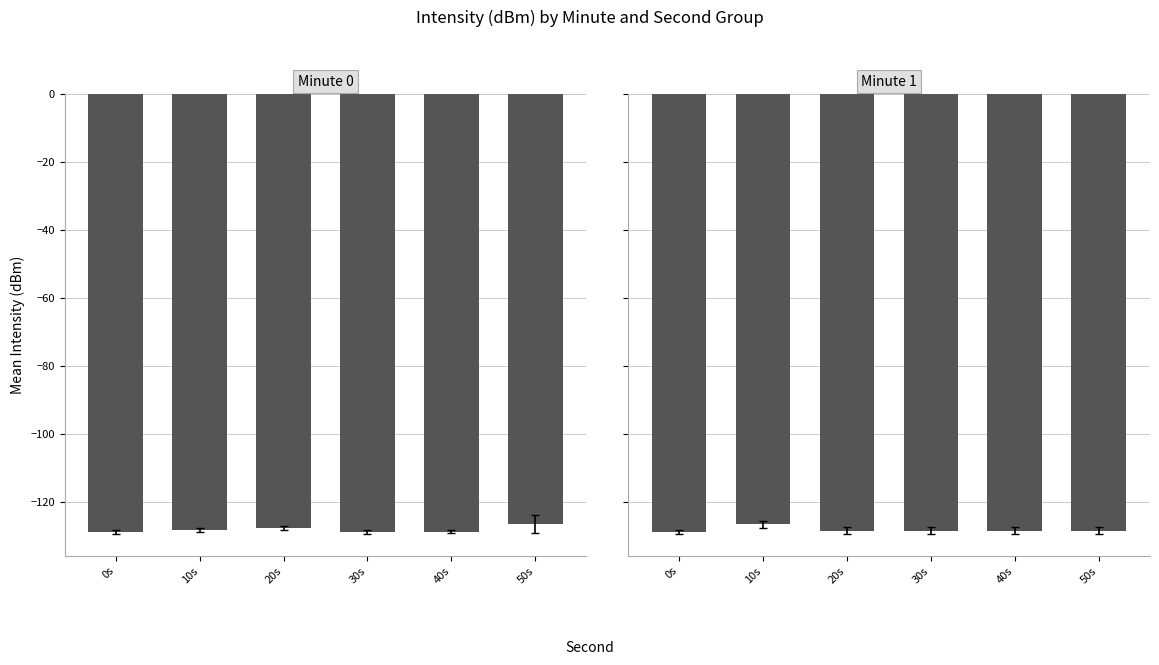

Is it true that Minute 1 equals -128.5 at 50s?

True